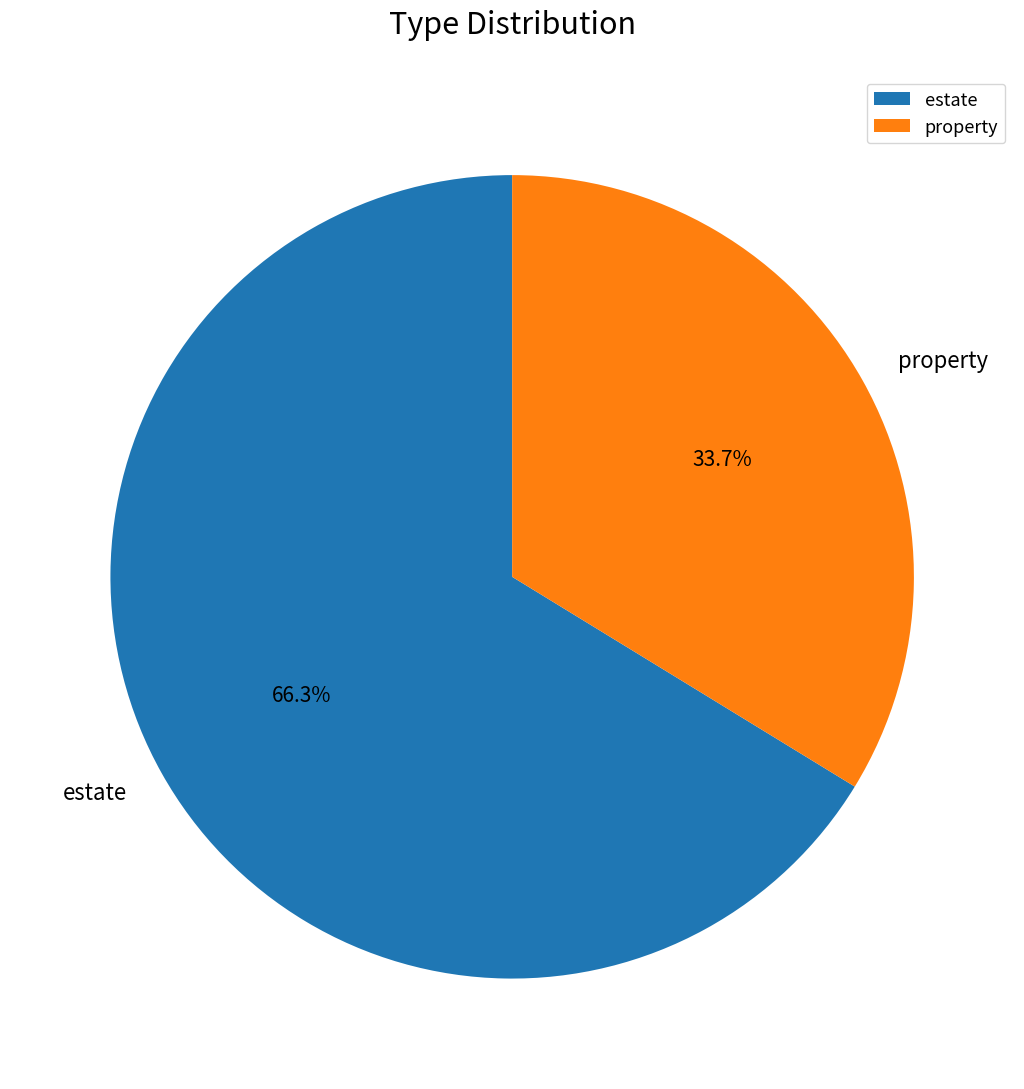

Do estate and property together represent more than half of the pie?

Yes